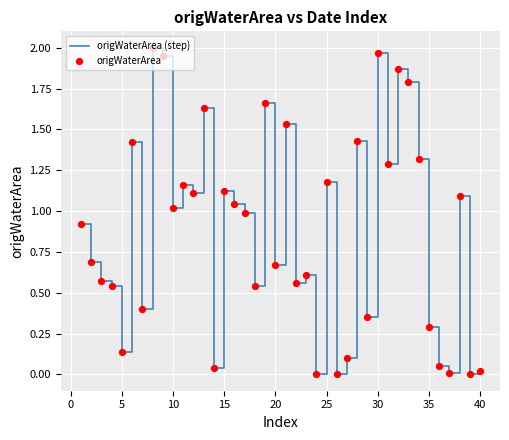

Is this an area chart (filled region under the line)?

No